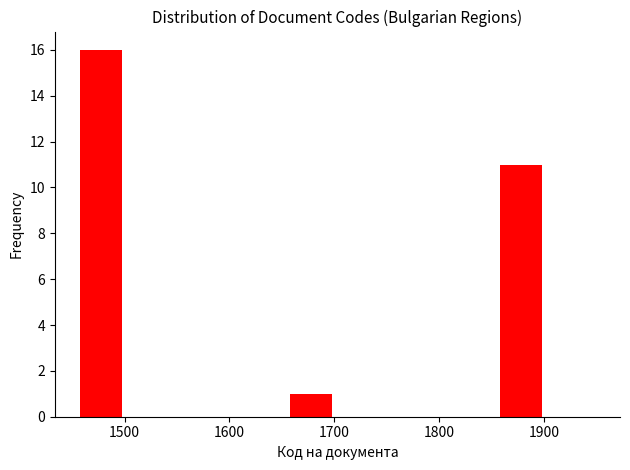

Over which range of the x-axis is the bar tallest?

1458 to 1508